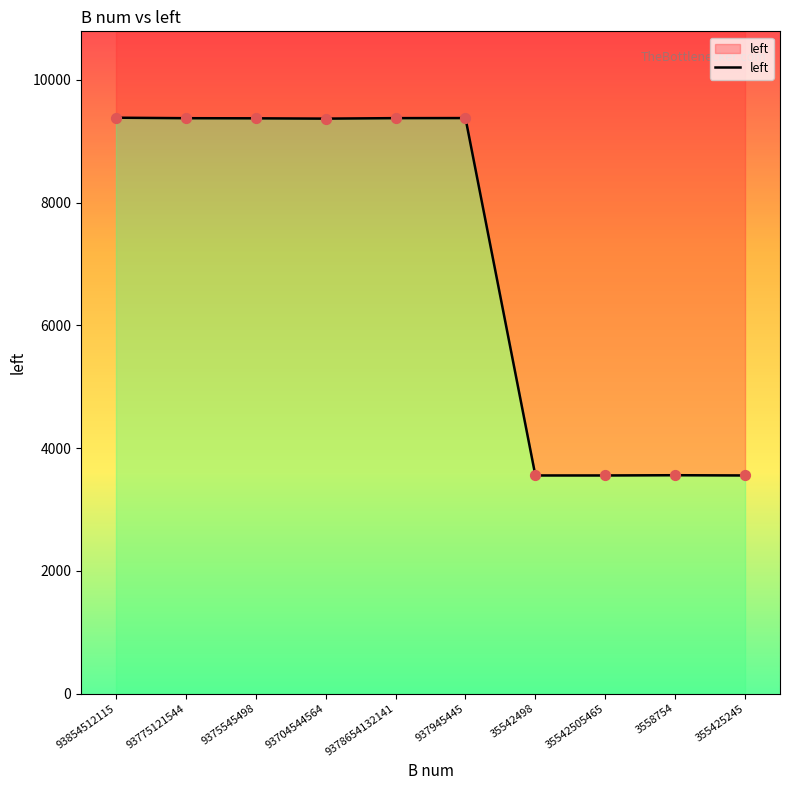

Approximately how many times larger is the value at 937945445 compared to 93854512115?

1.0